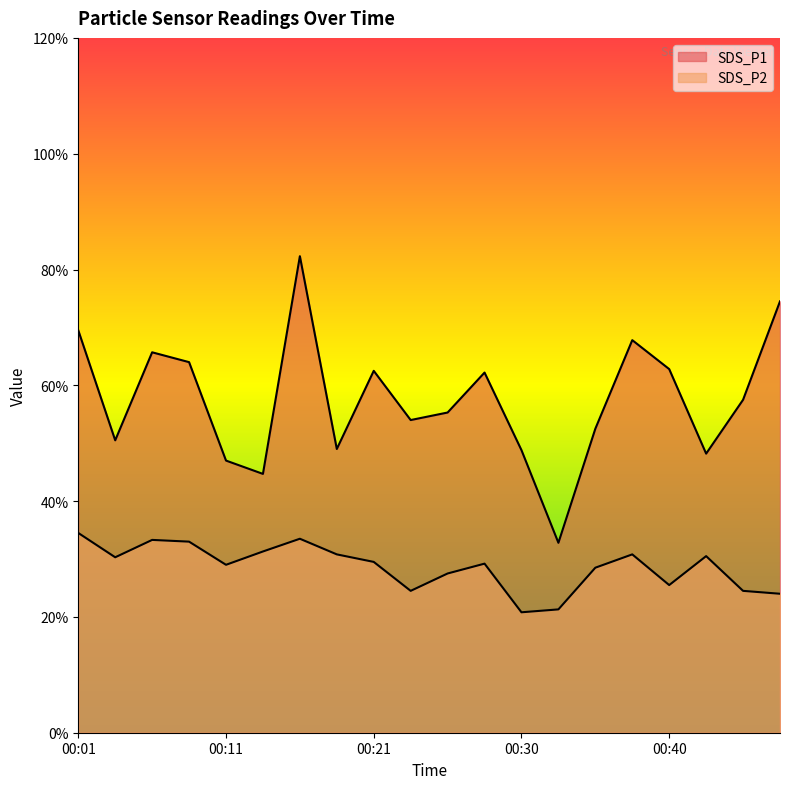

Between 00:06 and 00:38, which series saw the biggest shift?

SDS_P2